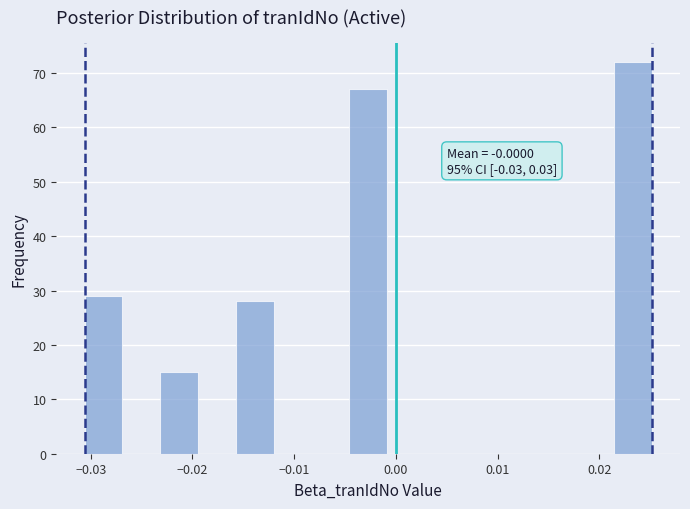

Read against the x-axis, roughly where is the centre of the tallest bar?

0.023